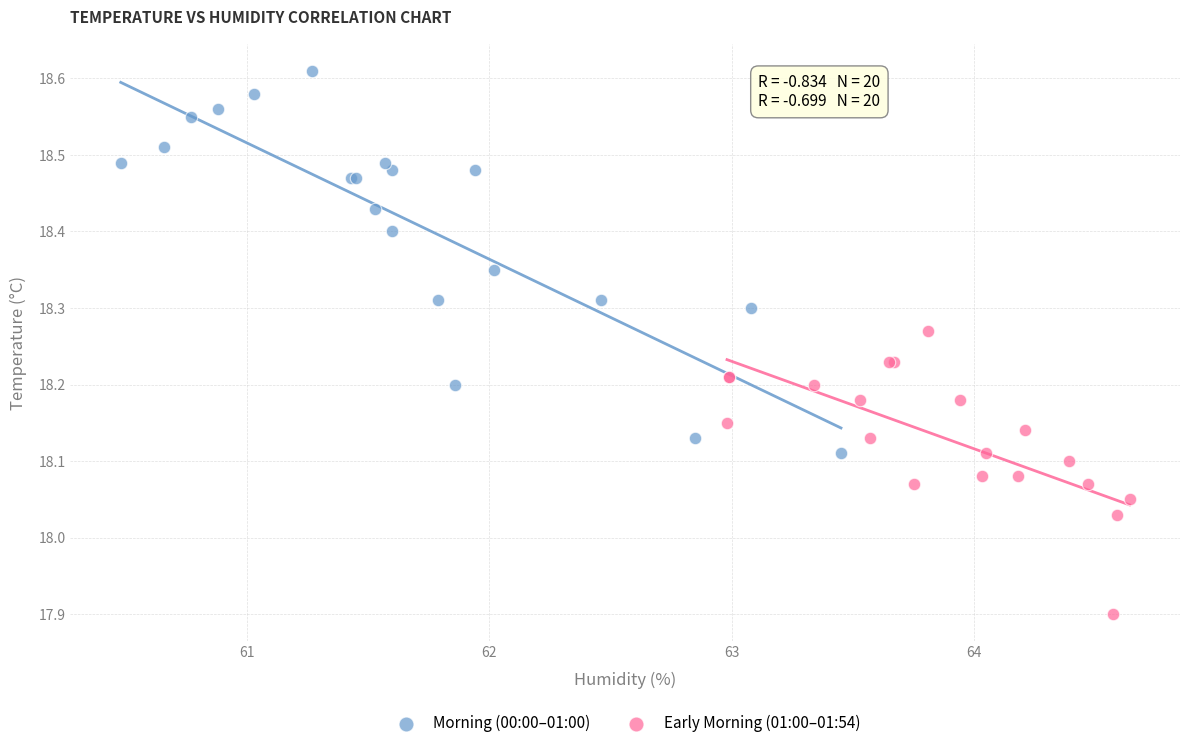

Which series reaches the maximum Y coordinate?

Morning (00:00–01:00)